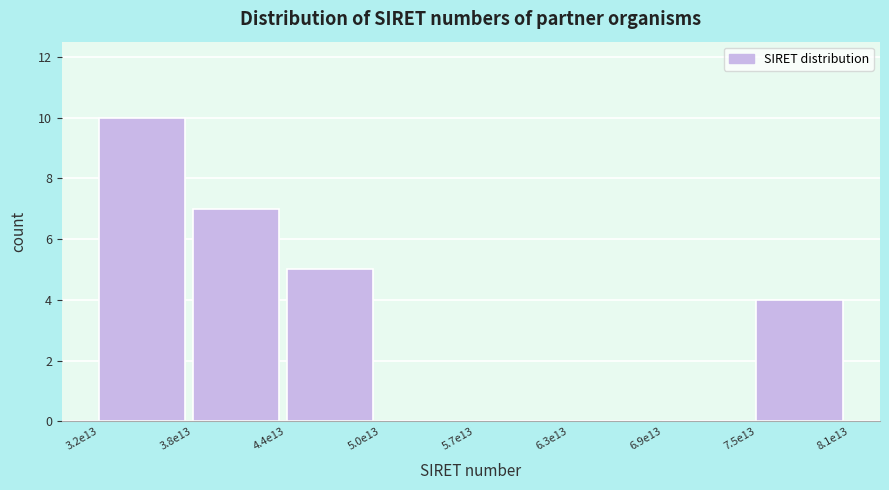

Reading left to right, extract all data points from this chart.

3.2e13=10	3.8e13=7	4.4e13=5	5.0e13=0	5.7e13=0	6.3e13=0	6.9e13=0	7.5e13=4